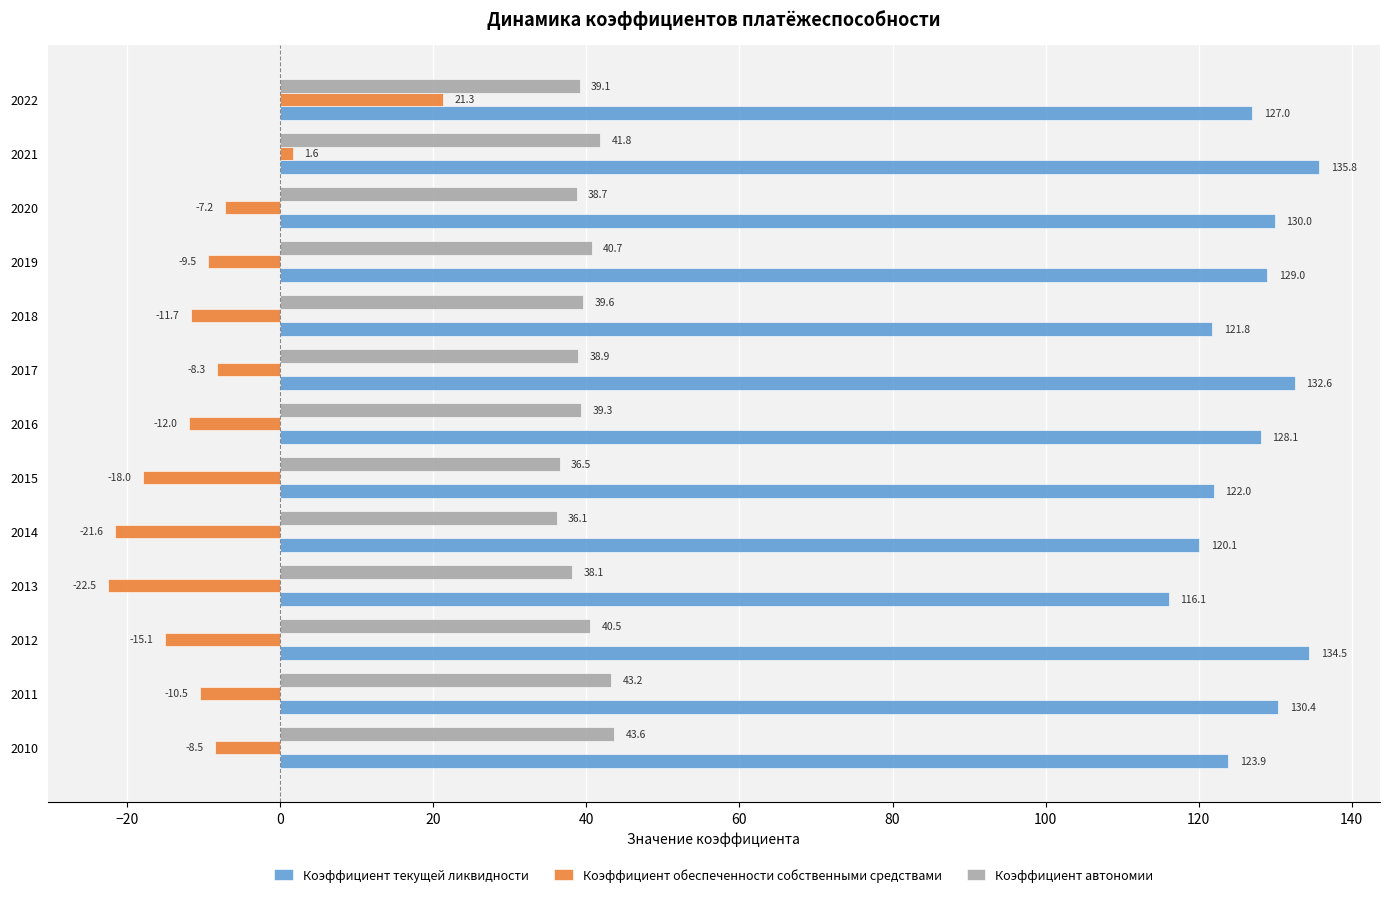

Read the Коэффициент обеспеченности собственными средствами value at 2012.

-15.1